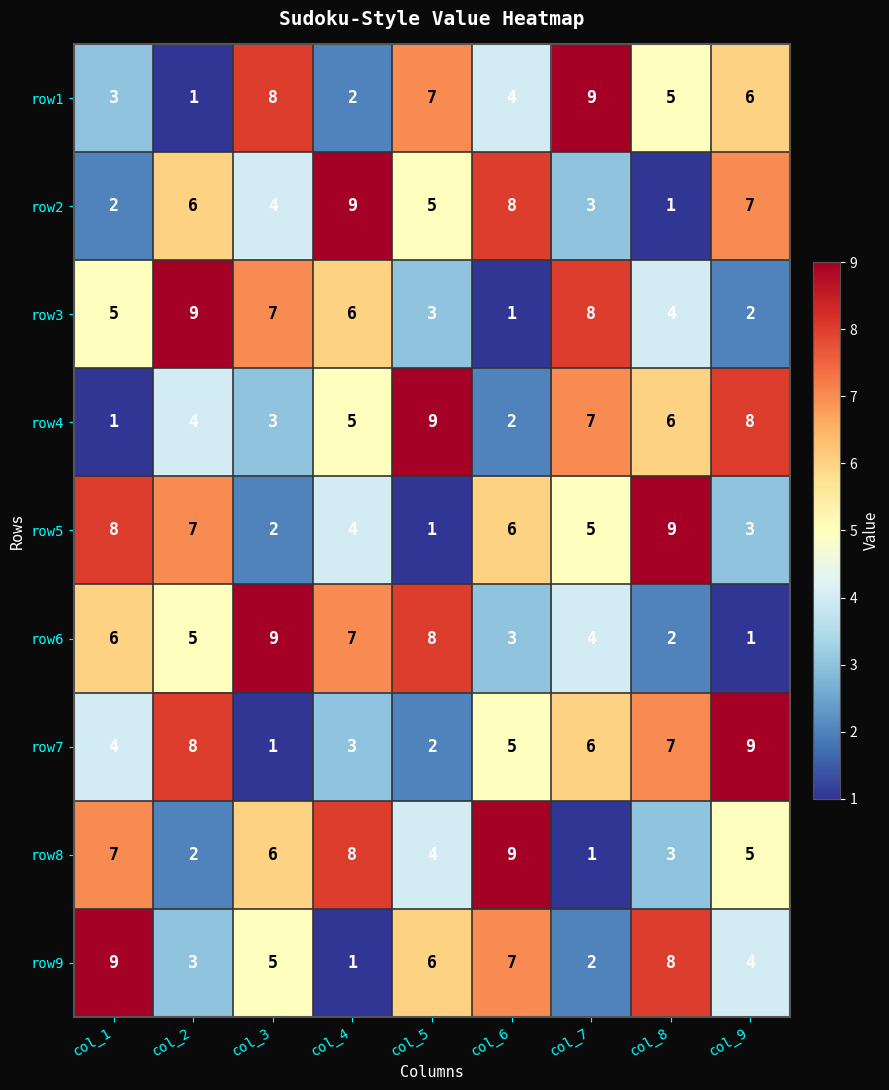

What is the approximate value of row1 at col_7?

9